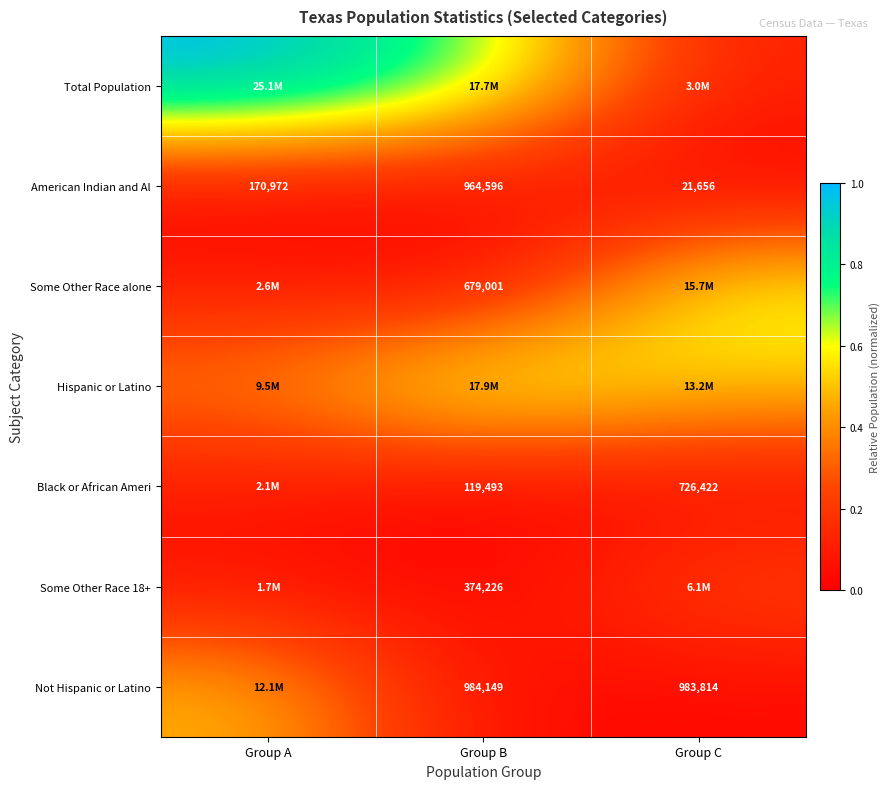

What is the difference between the highest and lowest values at Group C?

0.6